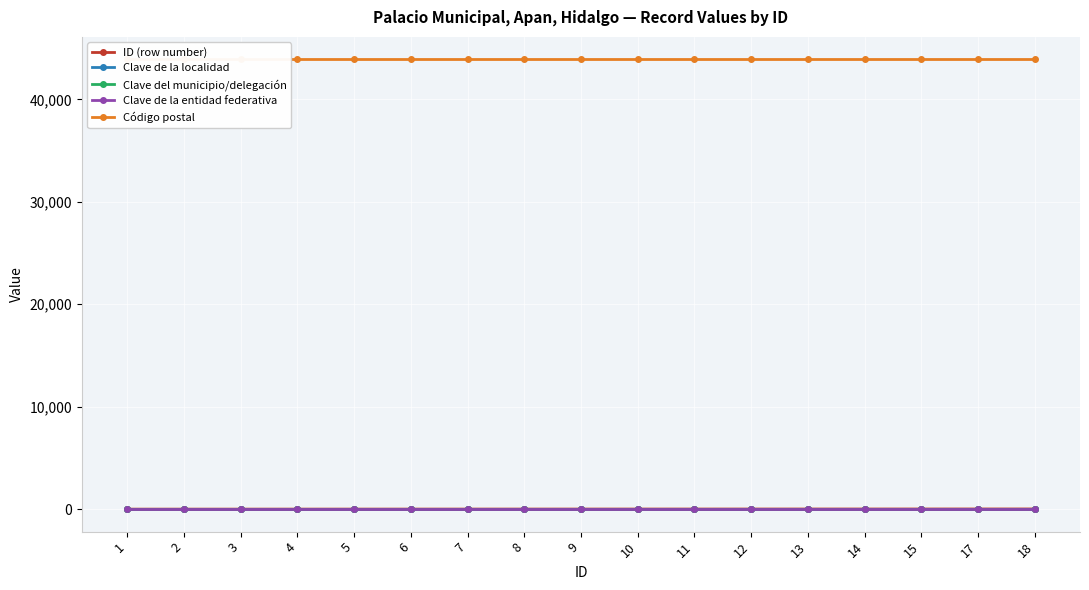

What is the smallest value displayed?

1